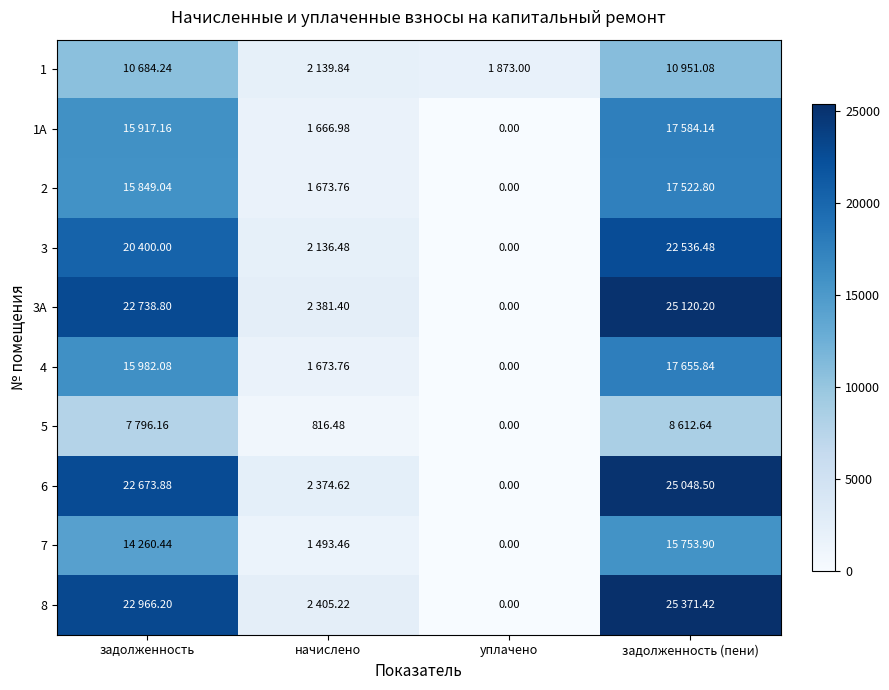

At задолженность (пени), list the series in order from smallest to largest.

5, 1, 7, 2, 1А, 4, 3, 6, 3А, 8